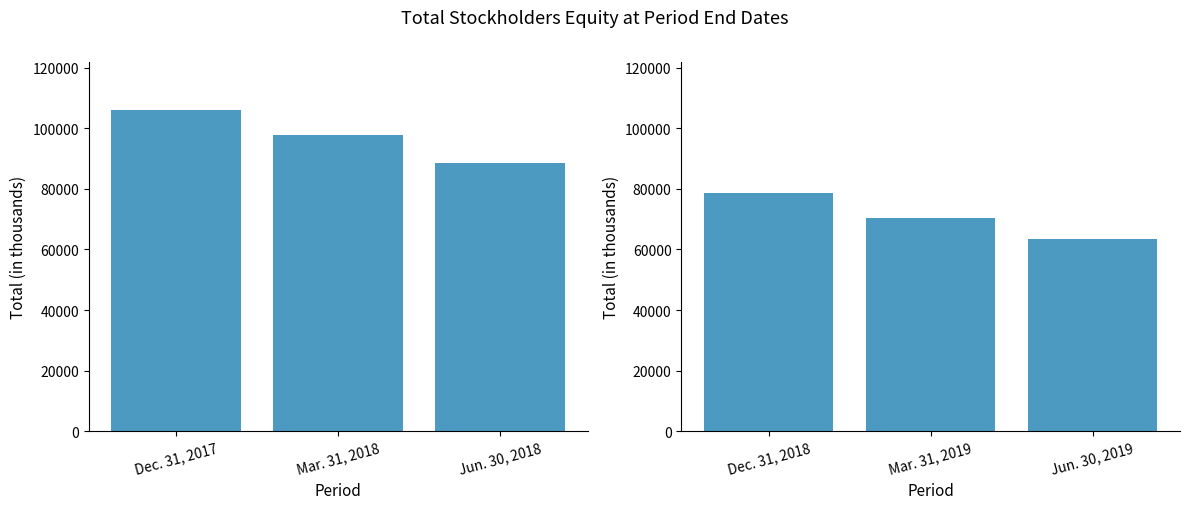

What is the difference between the second highest and minimum values?

6929